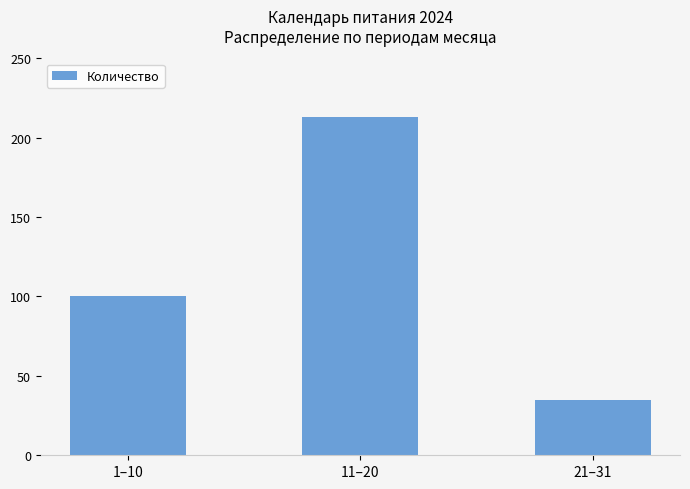

The chart shows a value of 42 at 1–10. True or false?

False